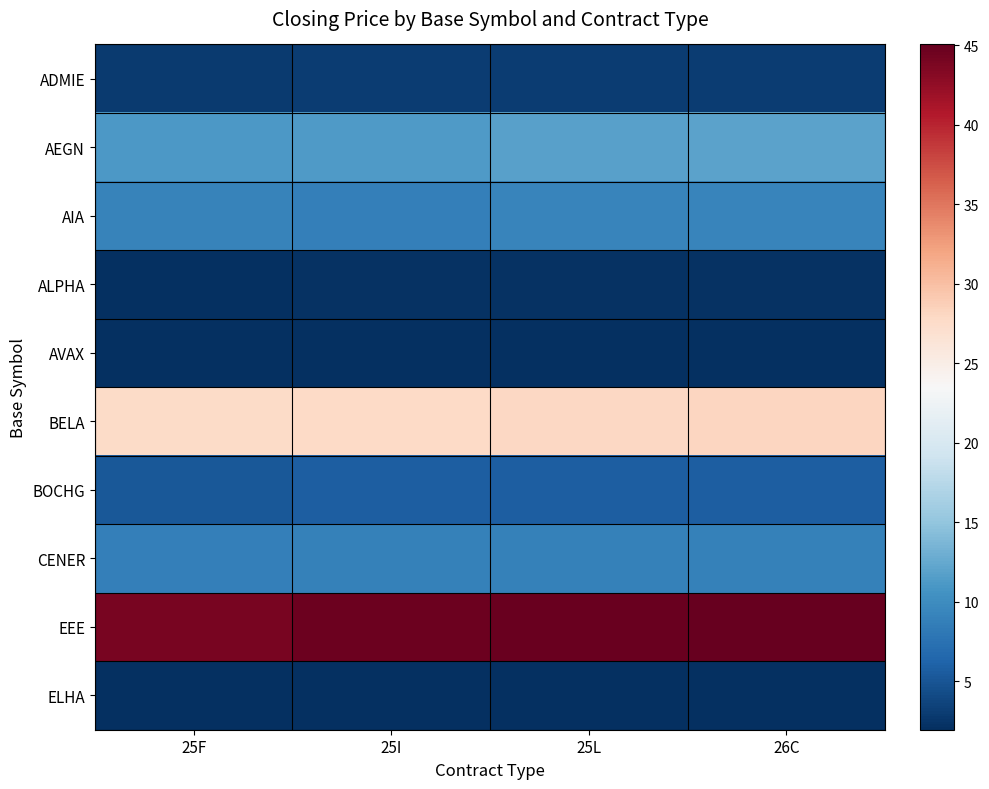

Reading left to right, transcribe all the data shown in this chart.

ADMIE: 25F=2.9	25I=3.0	25L=3.0	26C=3.0
AEGN: 25F=11.1	25I=11.2	25L=11.9	26C=11.9
AIA: 25F=9.1	25I=8.8	25L=9.3	26C=9.3
ALPHA: 25F=2.1	25I=2.1	25L=2.2	26C=2.2
AVAX: 25F=2.0	25I=2.1	25L=2.1	26C=2.1
BELA: 25F=27.6	25I=27.9	25L=28.0	26C=28.1
BOCHG: 25F=5.2	25I=5.7	25L=5.7	26C=5.7
CENER: 25F=8.7	25I=8.9	25L=8.9	26C=8.9
EEE: 25F=44.0	25I=44.6	25L=44.8	26C=45.0
ELHA: 25F=2.0	25I=2.0	25L=2.1	26C=2.1